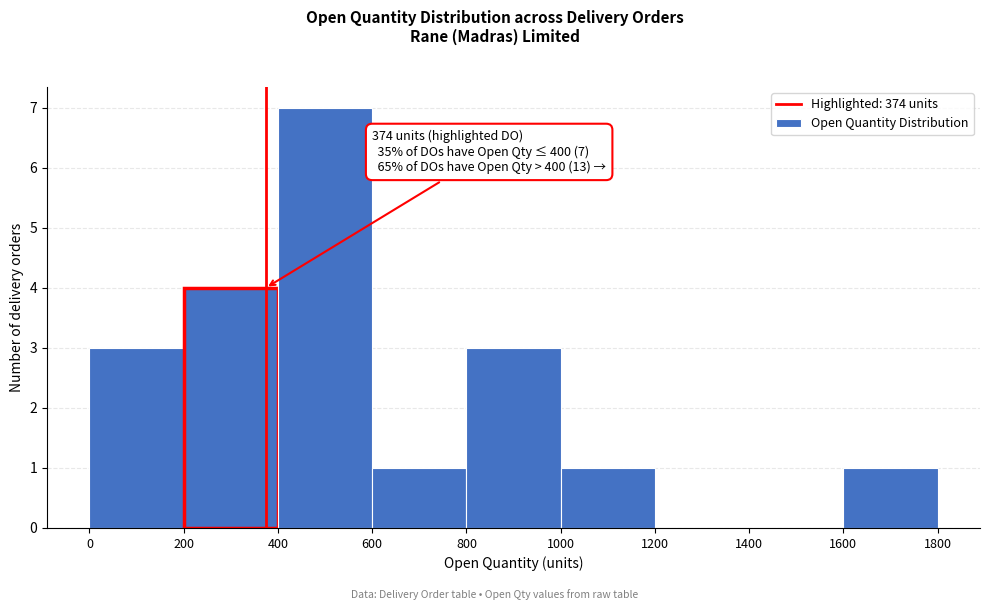

Over which range of the x-axis is the bar tallest?

400 to 600